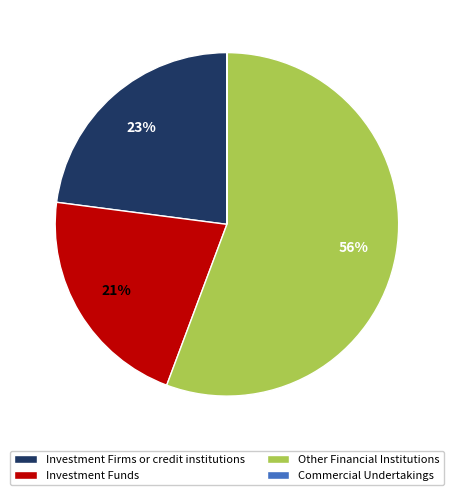

Does any single category account for the majority?

Yes